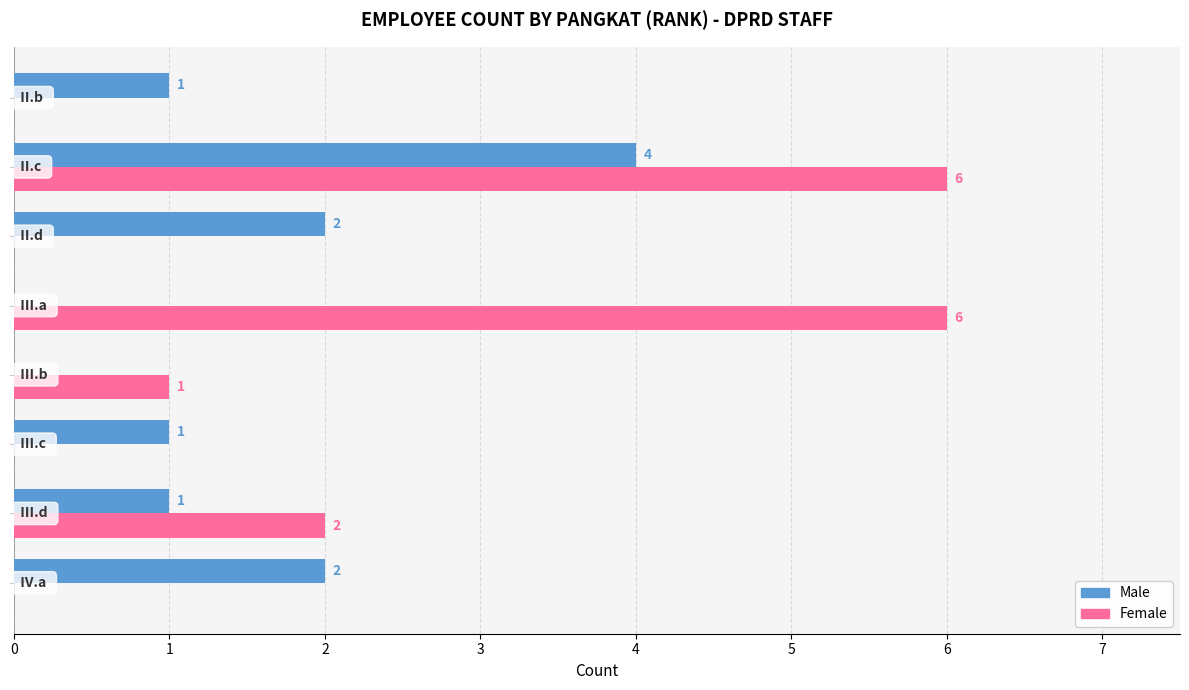

What is the sum of all Female values?

15